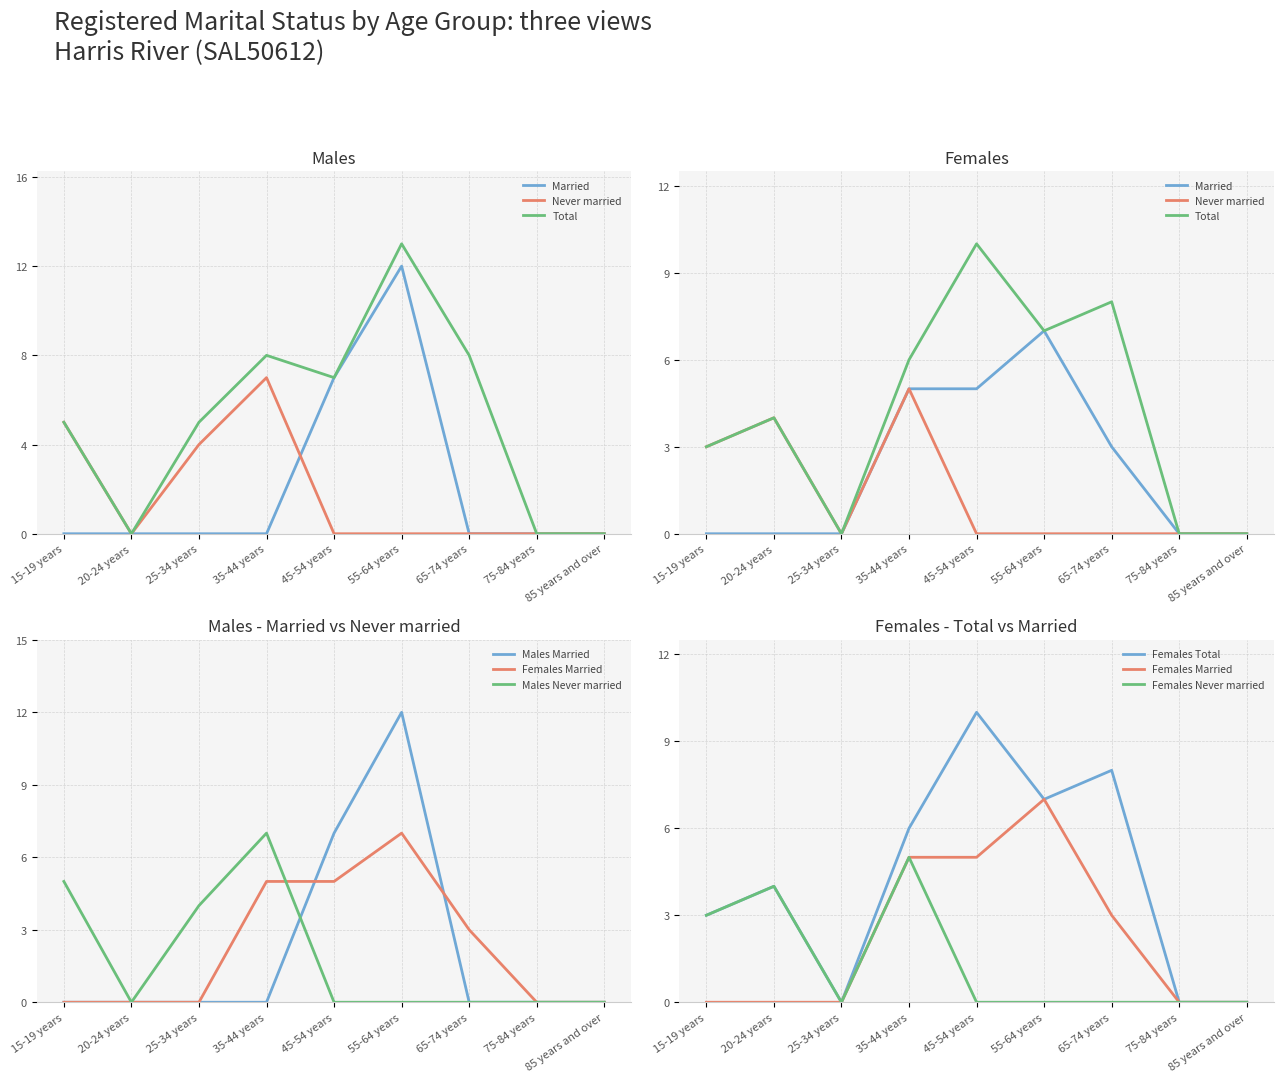

True or false: Females - Married and Females - Total cross at least once.

False